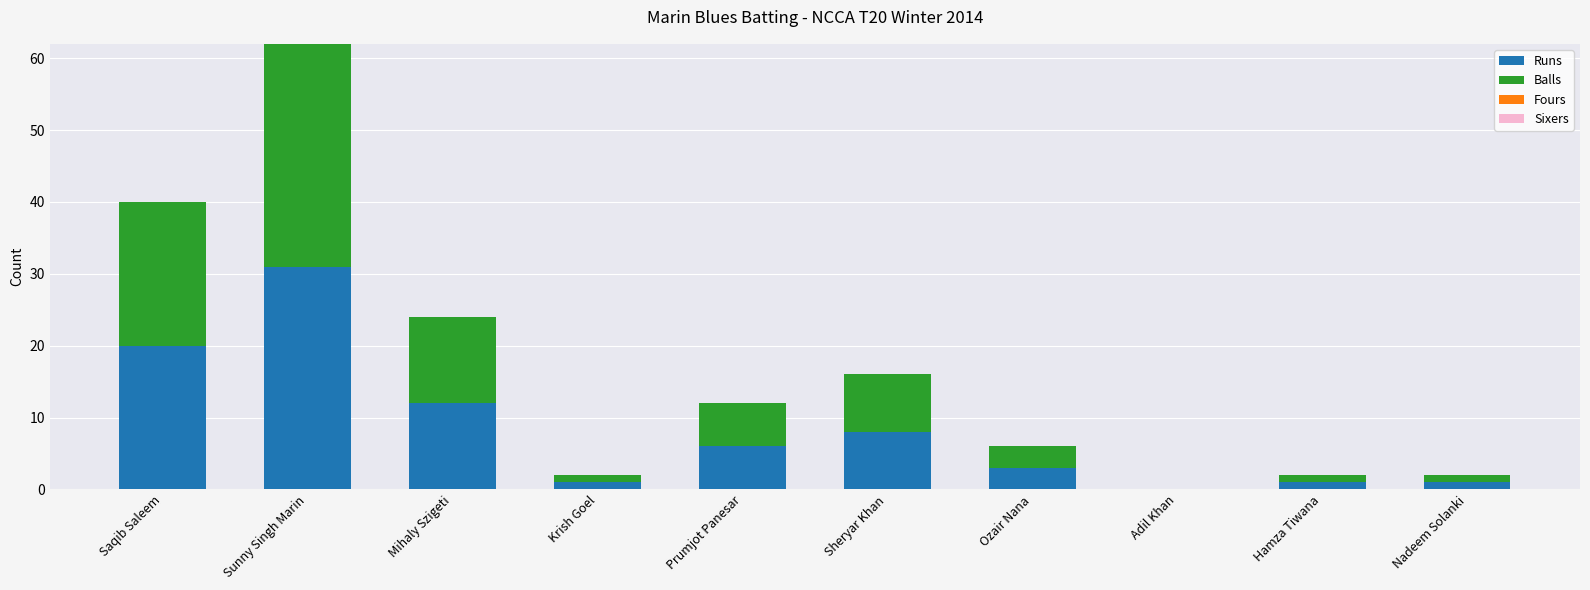

Count the number of categories in the chart.

10